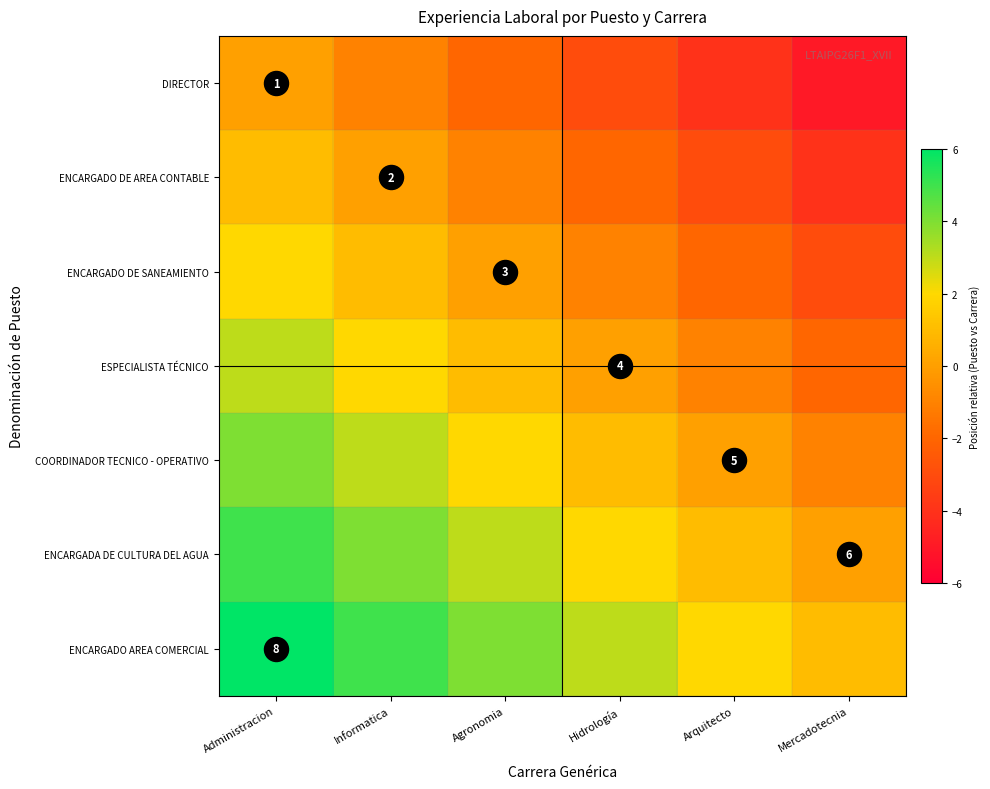

What is the maximum value for ESPECIALISTA TÉCNICO?

3